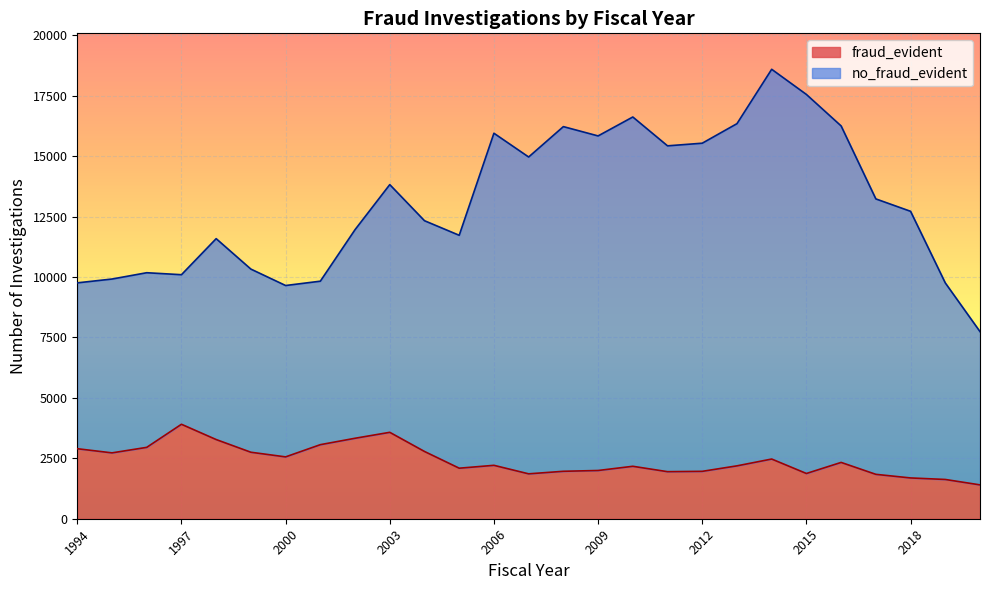

What is the difference between the no_fraud_evident values at 2010 and 2004?

4290